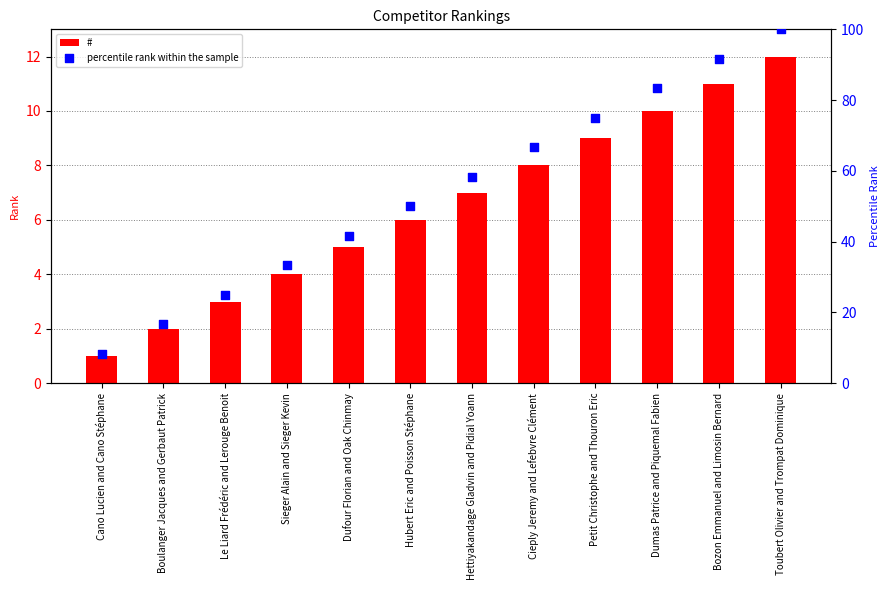

Which series has the largest total across all categories?

percentile rank within the sample